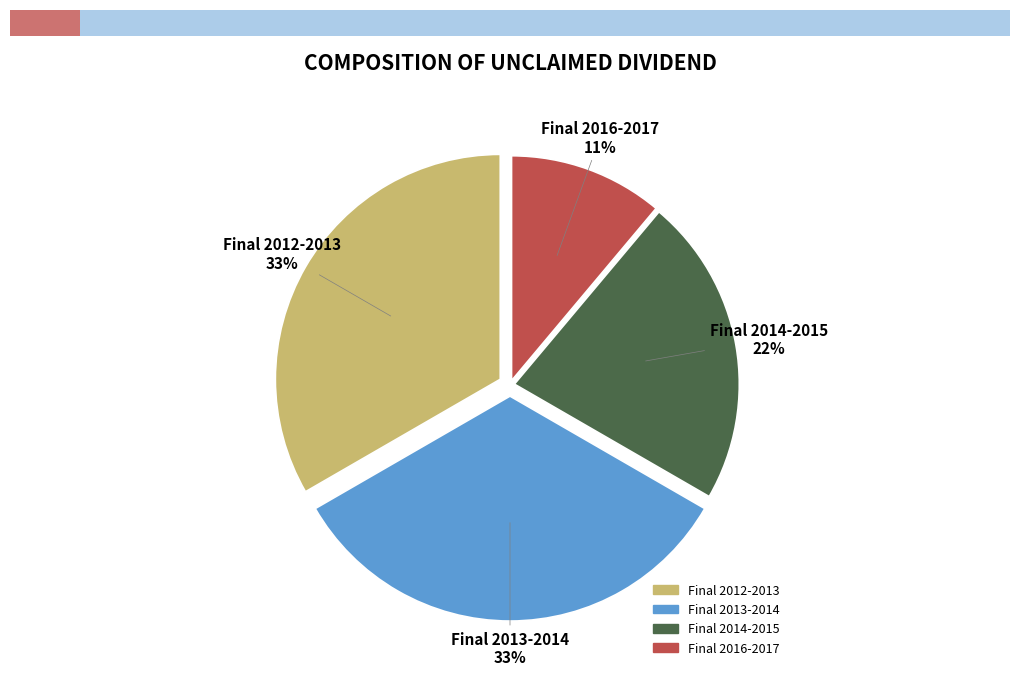

To the nearest percent, what is the average slice percentage?

25%